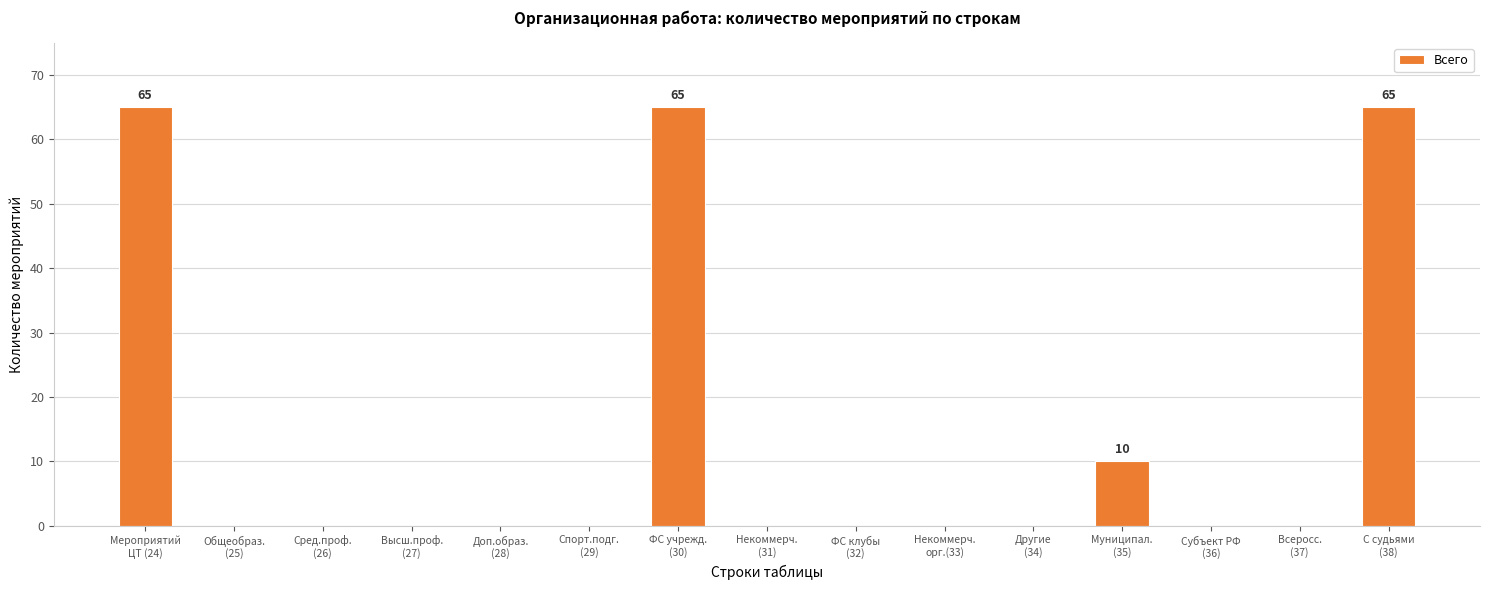

What is the sum of all values?

205